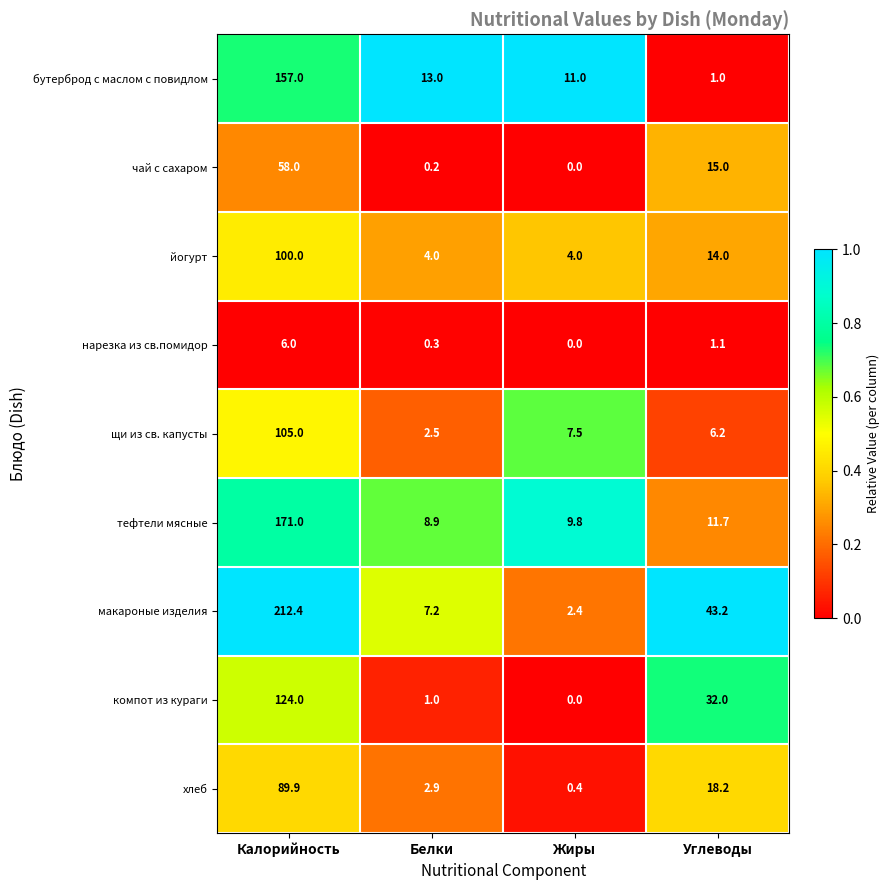

What is the maximum value shown in the chart?

212.4